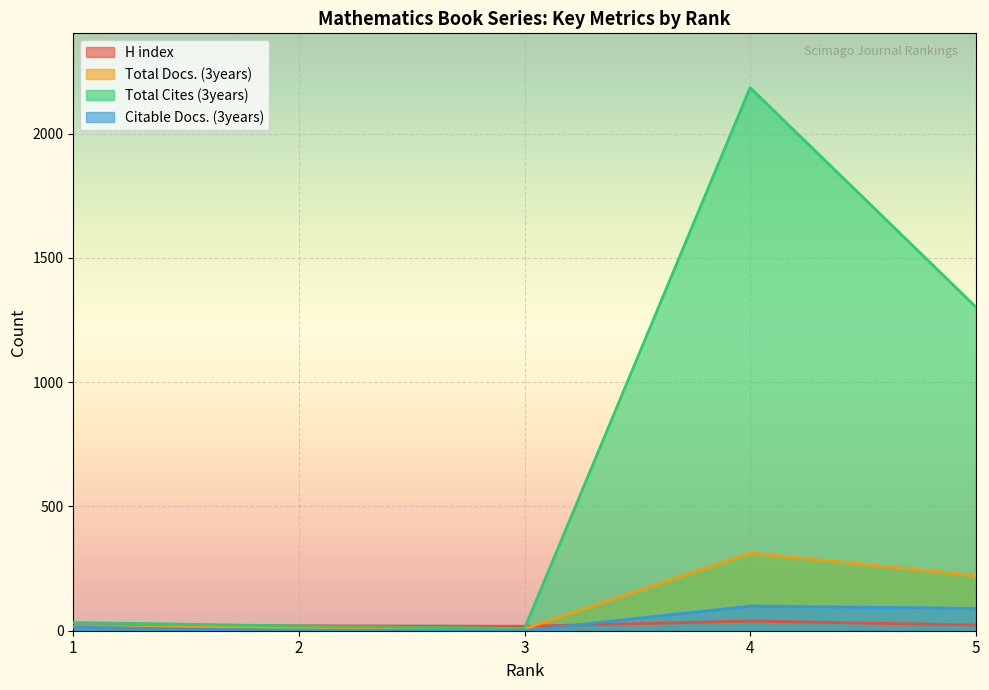

List the labels in order of Citable Docs. (3years) value, largest first.

4, 5, 1, 2, 3